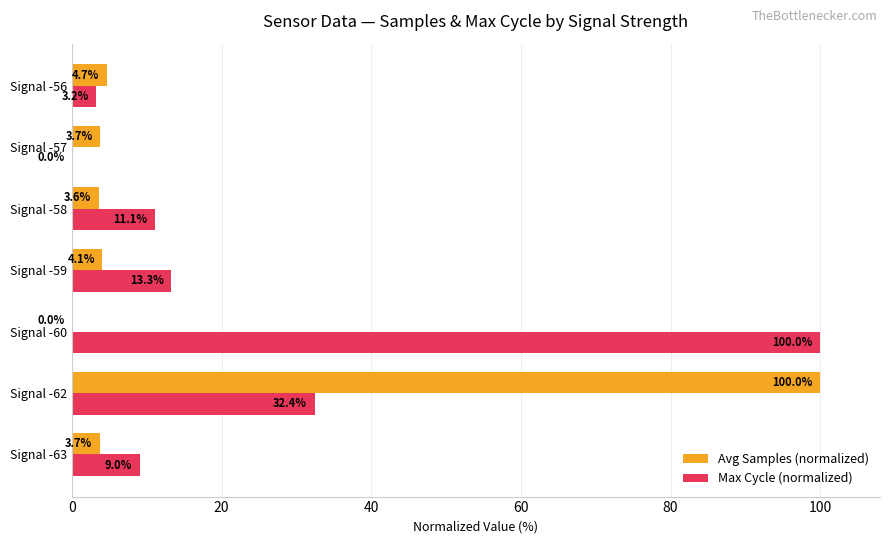

Between Signal -60 and Signal -57, which series saw the biggest shift?

Max Cycle (normalized)